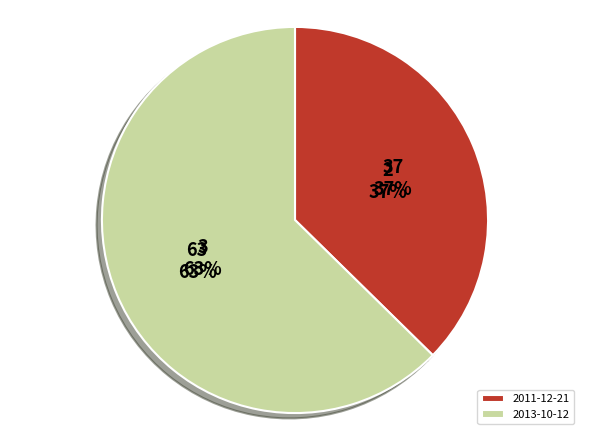

Is it true that 2011-12-21 is 37% of the pie?

True